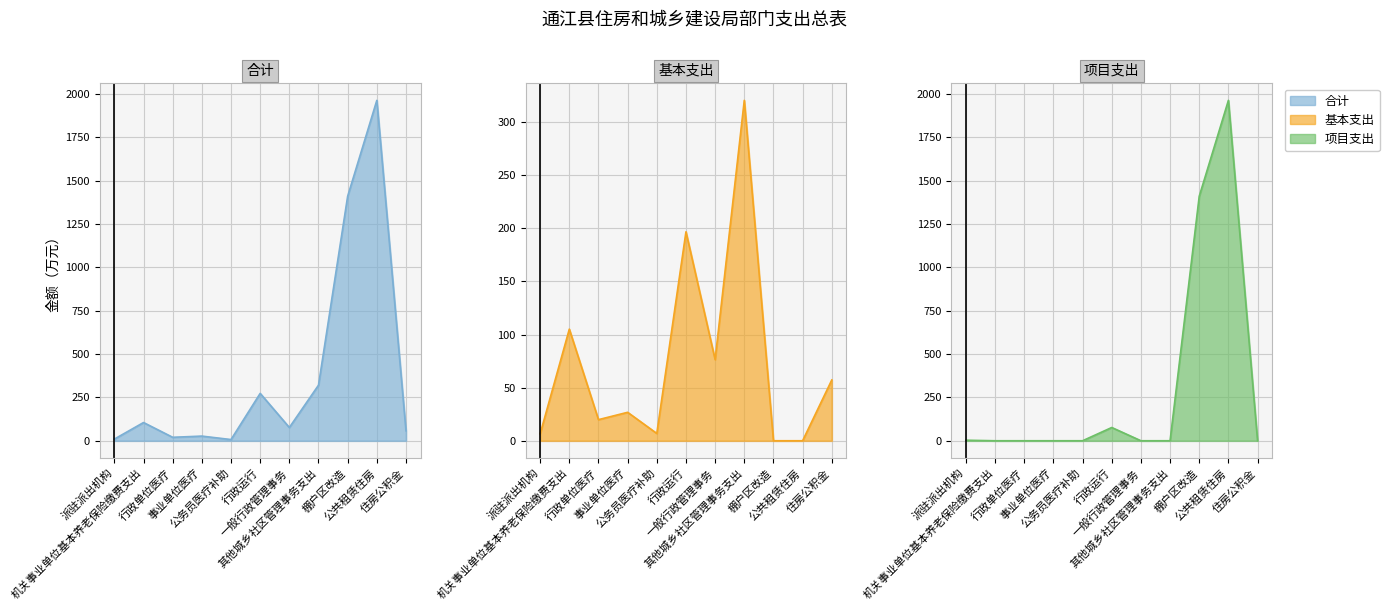

What is the difference between the second highest and minimum values in the 基本支出 series?

196.7